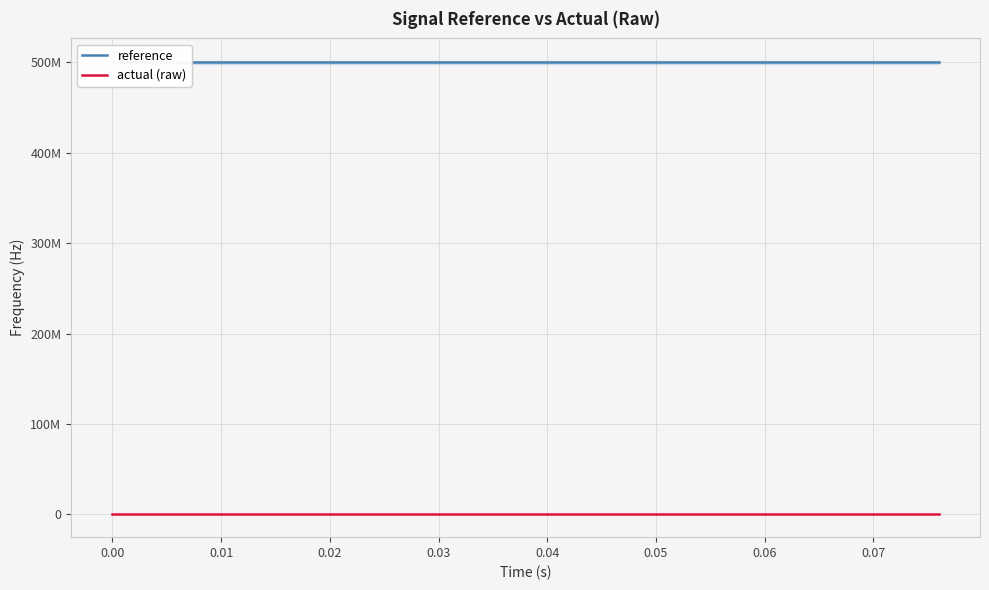

What are all the series names shown in the legend?

reference, actual (raw)